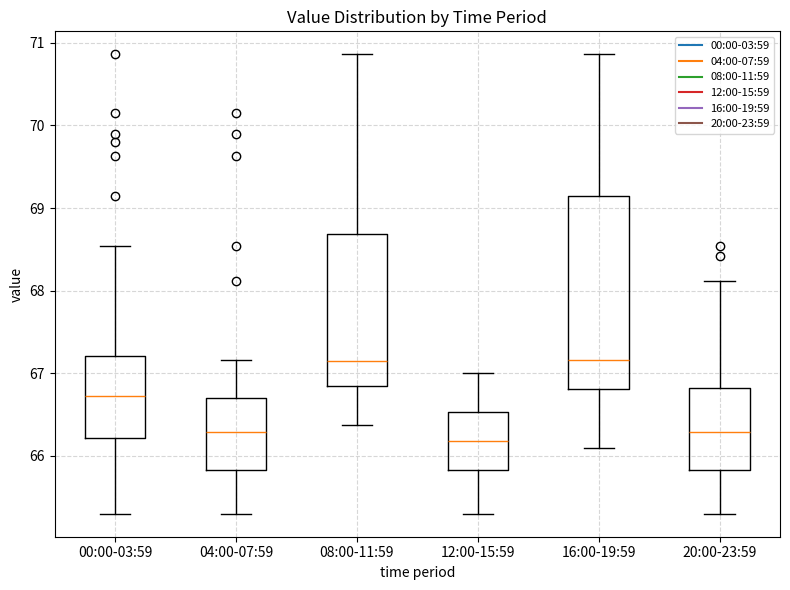

Reading left to right, transcribe this box plot: for each box, give where its median line is, the range the box spans, and where its two whiskers end, as read against the y-axis. The values are not printed on the chart, so give them approximately, as read against the axis.

00:00-03:59: median 66.7, box 66.2 to 67.2, whiskers 65.3 to 68.5
04:00-07:59: median 66.3, box 65.8 to 66.7, whiskers 65.3 to 67.2
08:00-11:59: median 67.2, box 66.8 to 68.7, whiskers 66.4 to 70.9
12:00-15:59: median 66.2, box 65.8 to 66.5, whiskers 65.3 to 67.0
16:00-19:59: median 67.2, box 66.8 to 69.1, whiskers 66.1 to 70.9
20:00-23:59: median 66.3, box 65.8 to 66.8, whiskers 65.3 to 68.1